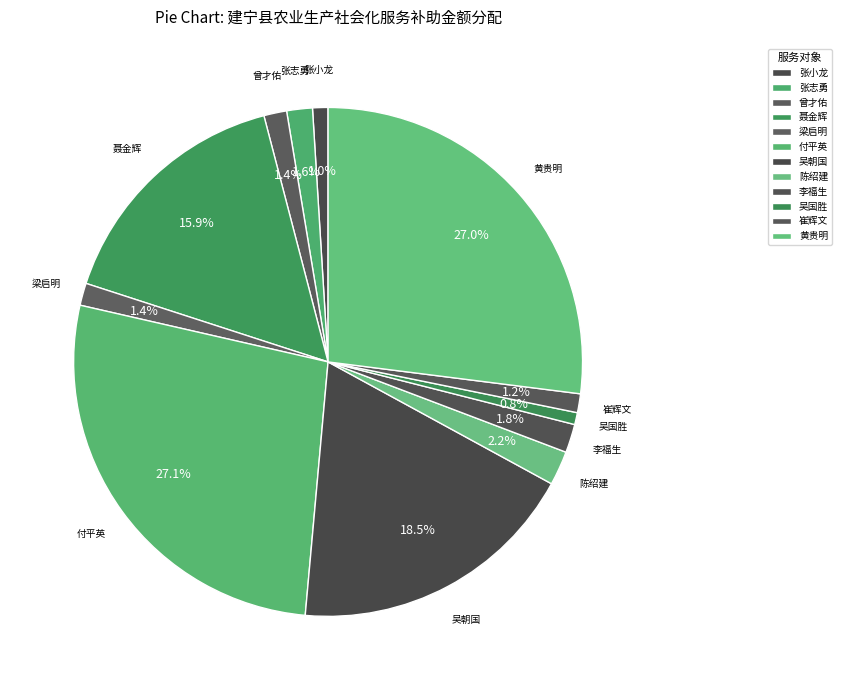

How many slices are in this pie chart?

12